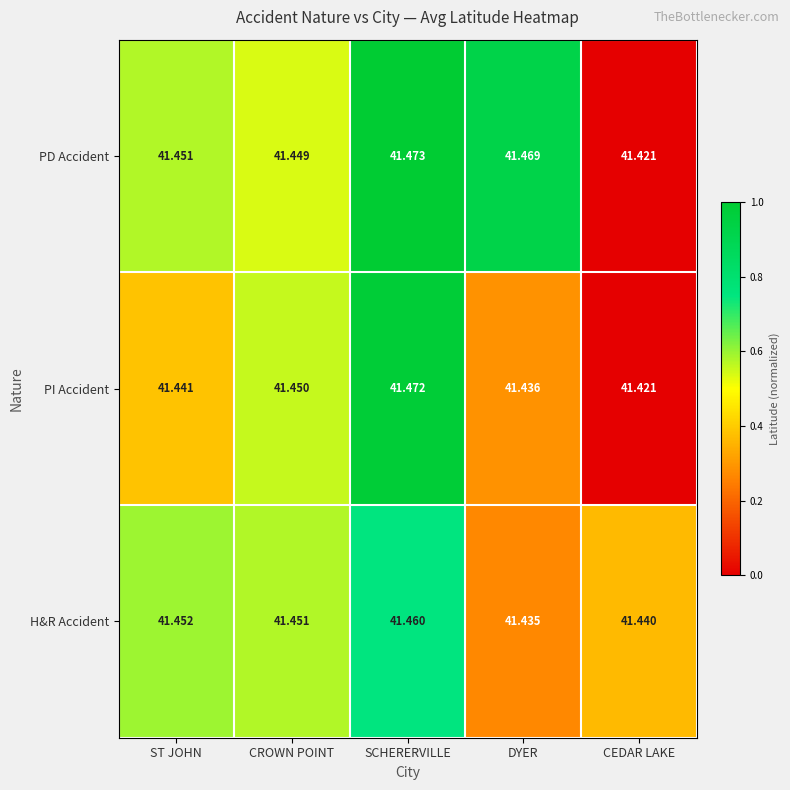

Rank the series by their average value, from highest to lowest.

PD Accident, H&R Accident, PI Accident